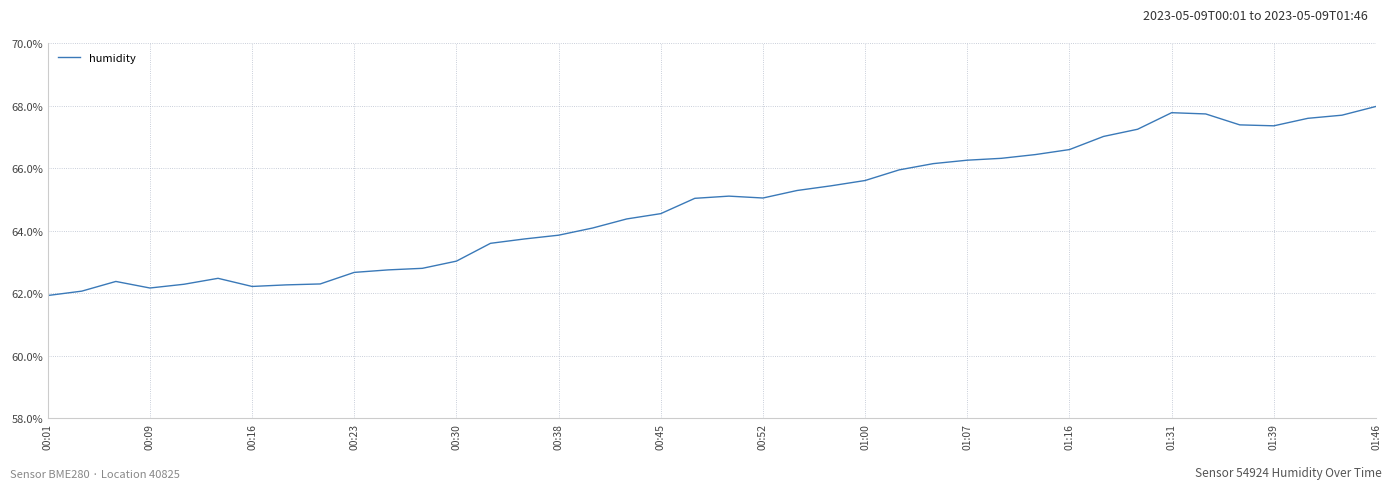

What is the smallest value displayed?

61.9